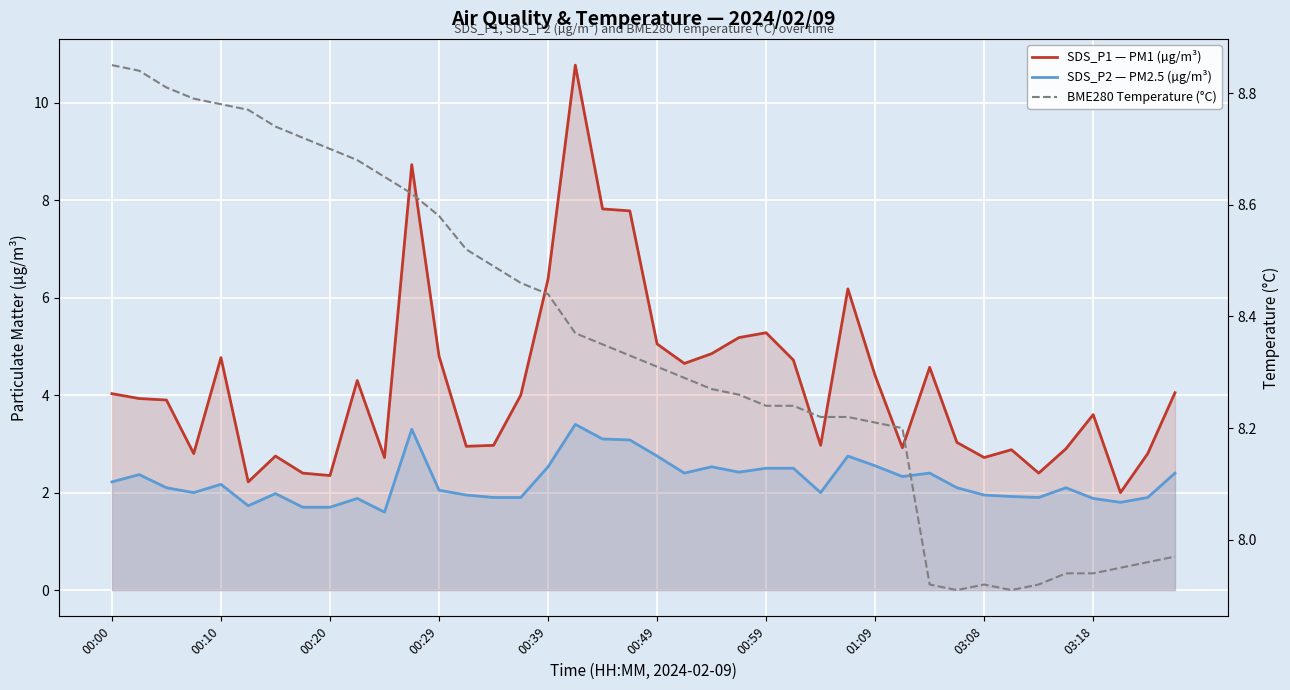

How many lines are shown in the chart?

3